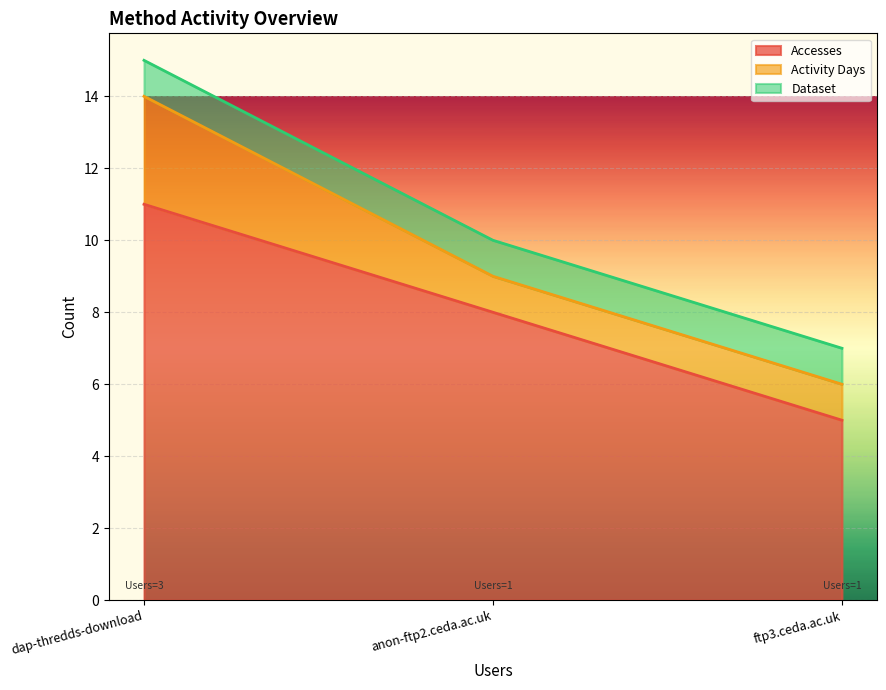

What is the maximum value shown in the chart?

11